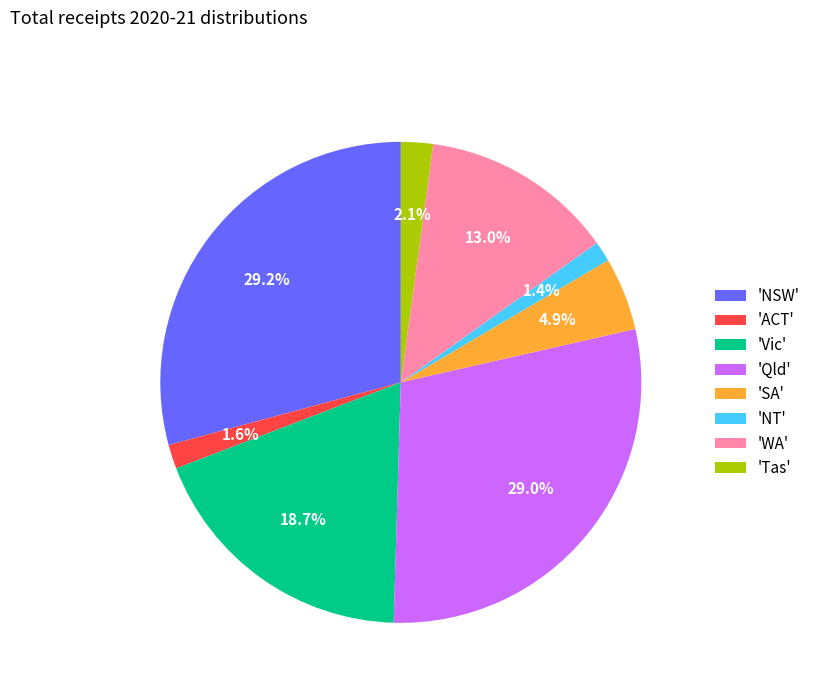

Is 'Vic' the majority of the pie?

No